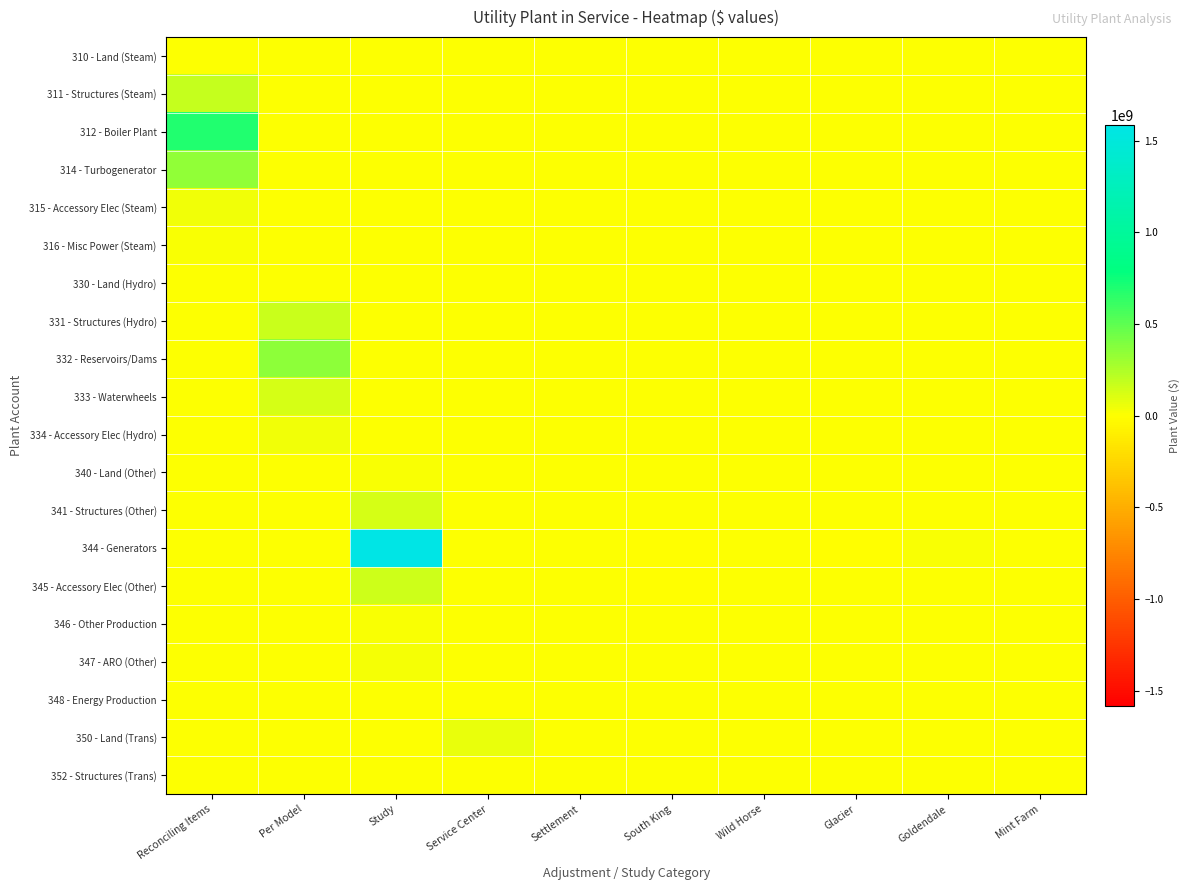

Which category has the highest value across all series?

Study